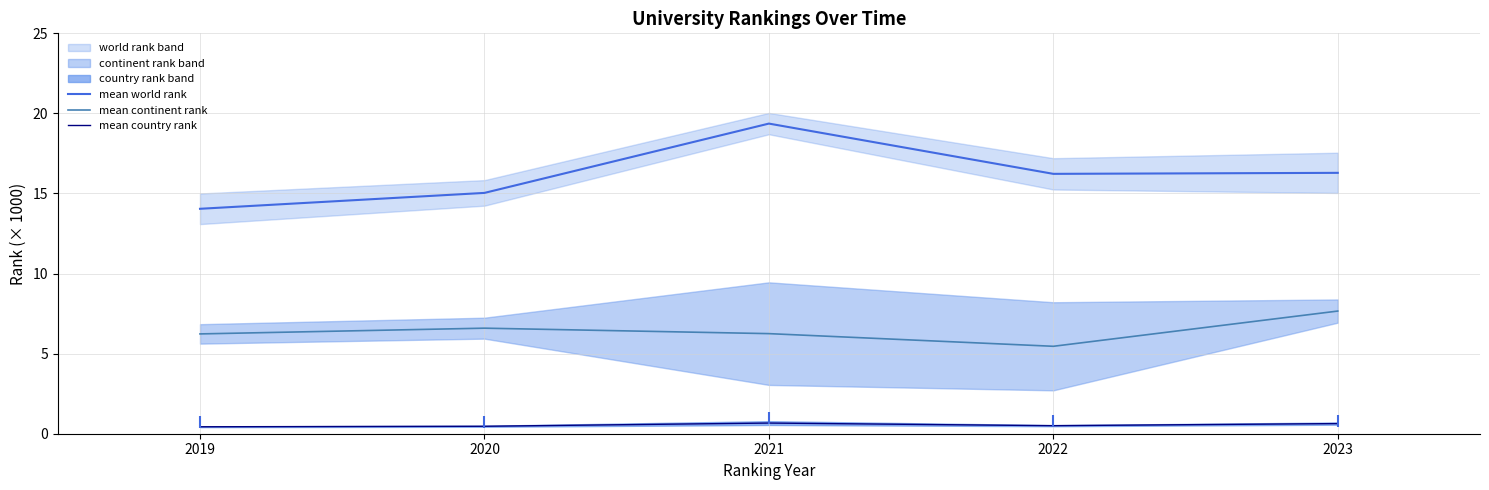

What is the total value across all series at 2022?

22.2